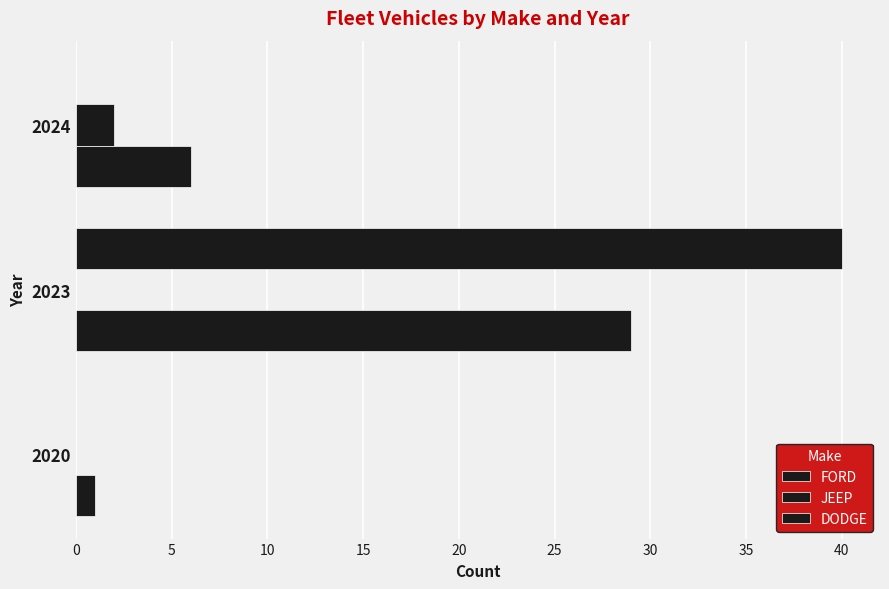

How many distinct data groups are displayed?

3